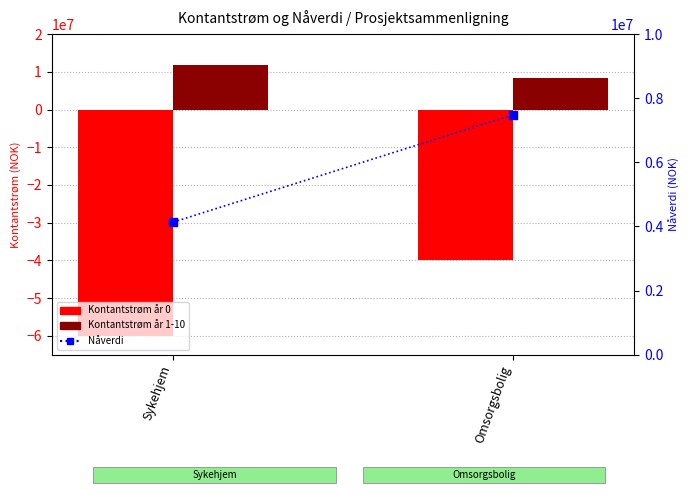

What is the total value across all series at Sykehjem?

-44024761.7